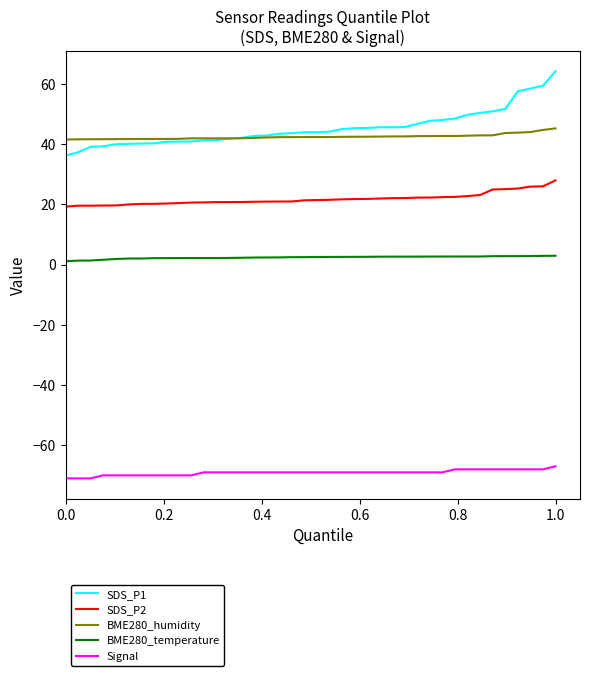

Which series has the largest range (max minus min)?

SDS_P1